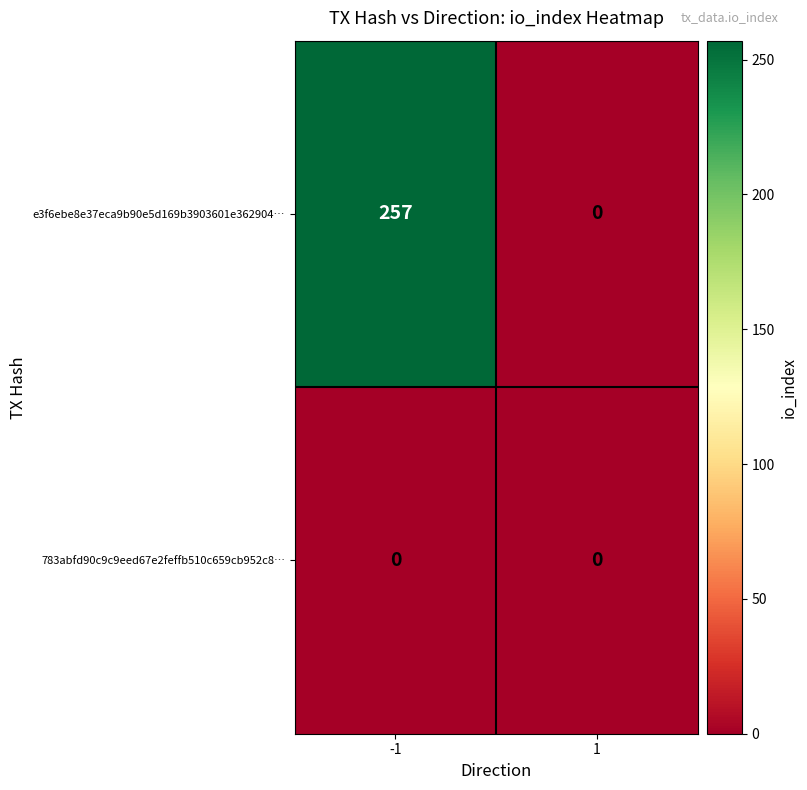

Count the number of data series in this chart.

2